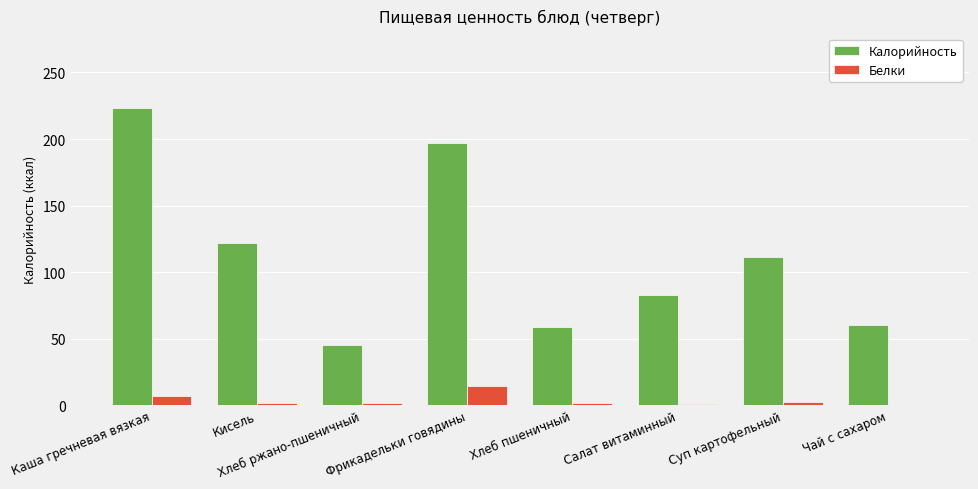

Which series changed the most between Хлеб пшеничный and Салат витаминный?

Калорийность